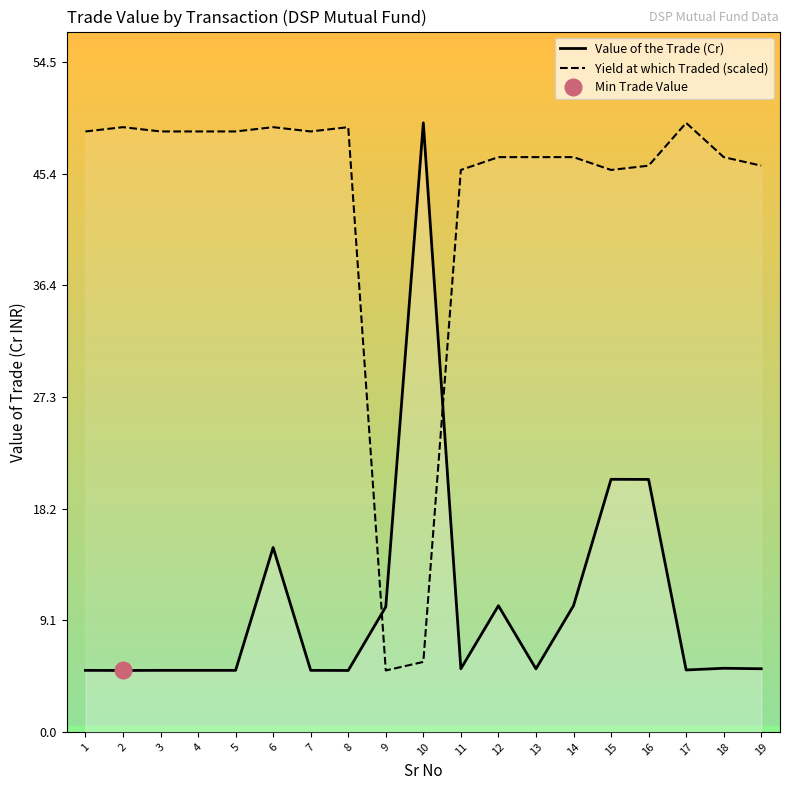

Reading left to right, list all the values displayed in this chart.

Value of the Trade (Cr): 1=5.0	2=5.0	3=5.0	4=5.0	5=5.0	6=15.0	7=5.0	8=5.0	9=10.2	10=49.6	11=5.1	12=10.3	13=5.1	14=10.3	15=20.6	16=20.6	17=5.0	18=5.2	19=5.1
Yield at which Traded (scaled): 1=48.9	2=49.2	3=48.9	4=48.9	5=48.9	6=49.2	7=48.9	8=49.2	9=5.0	10=5.7	11=45.7	12=46.8	13=46.8	14=46.8	15=45.7	16=46.1	17=49.6	18=46.8	19=46.1